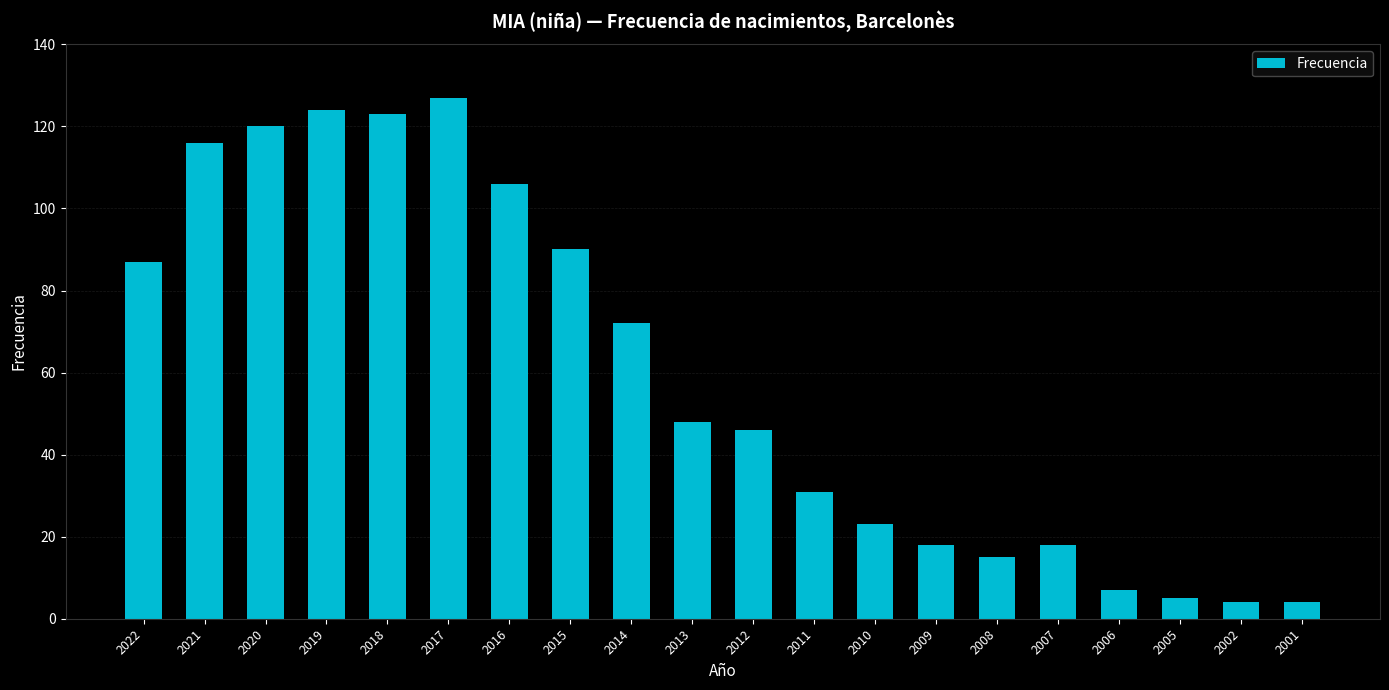

The chart shows a value of 124 at 2019. True or false?

True